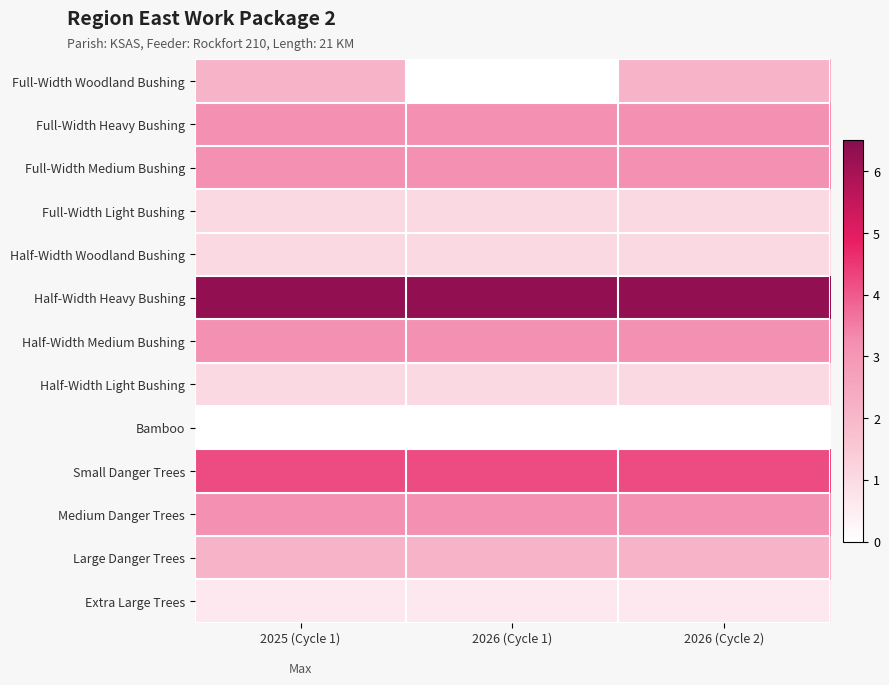

Reading right to left, transcribe all the data shown in this chart.

Full-Width Woodland Bushing: 2026 (Cycle 2)=2.1	2026 (Cycle 1)=0.0	2025 (Cycle 1)=2.1
Full-Width Heavy Bushing: 2026 (Cycle 2)=3.1	2026 (Cycle 1)=3.1	2025 (Cycle 1)=3.1
Full-Width Medium Bushing: 2026 (Cycle 2)=3.1	2026 (Cycle 1)=3.1	2025 (Cycle 1)=3.1
Full-Width Light Bushing: 2026 (Cycle 2)=1.1	2026 (Cycle 1)=1.1	2025 (Cycle 1)=1.1
Half-Width Woodland Bushing: 2026 (Cycle 2)=1.1	2026 (Cycle 1)=1.1	2025 (Cycle 1)=1.1
Half-Width Heavy Bushing: 2026 (Cycle 2)=6.3	2026 (Cycle 1)=6.3	2025 (Cycle 1)=6.3
Half-Width Medium Bushing: 2026 (Cycle 2)=3.1	2026 (Cycle 1)=3.1	2025 (Cycle 1)=3.1
Half-Width Light Bushing: 2026 (Cycle 2)=1.1	2026 (Cycle 1)=1.1	2025 (Cycle 1)=1.1
Bamboo: 2026 (Cycle 2)=0.0	2026 (Cycle 1)=0.0	2025 (Cycle 1)=0.0
Small Danger Trees: 2026 (Cycle 2)=4.2	2026 (Cycle 1)=4.2	2025 (Cycle 1)=4.2
Medium Danger Trees: 2026 (Cycle 2)=3.1	2026 (Cycle 1)=3.1	2025 (Cycle 1)=3.1
Large Danger Trees: 2026 (Cycle 2)=2.1	2026 (Cycle 1)=2.1	2025 (Cycle 1)=2.1
Extra Large Trees: 2026 (Cycle 2)=0.6	2026 (Cycle 1)=0.6	2025 (Cycle 1)=0.6